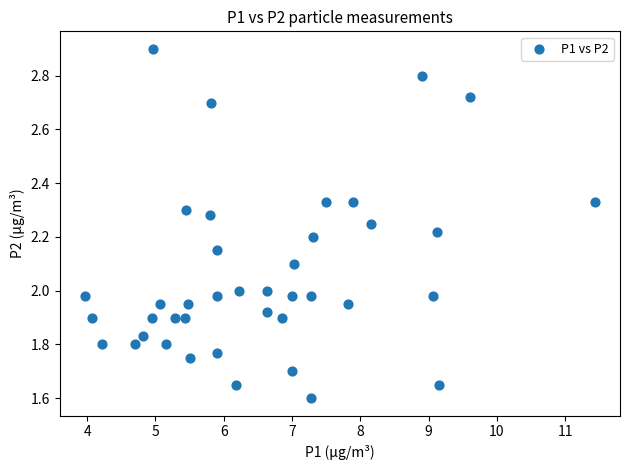

What is the range of Y values (max minus min)?

1.3